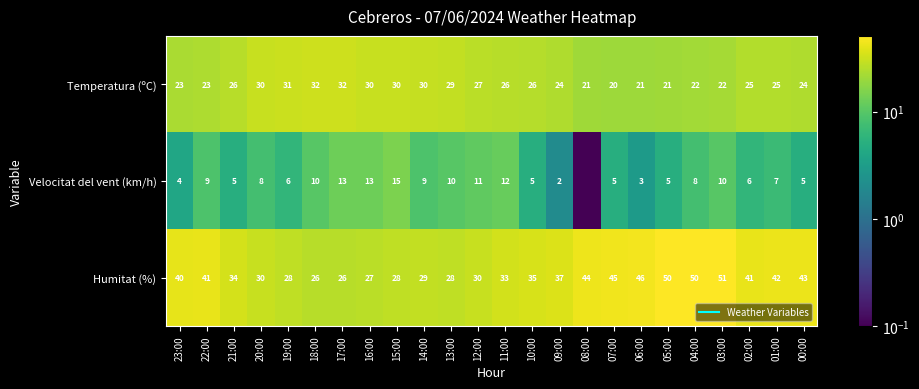

Is it true that Temperatura (ºC) equals 12.2 at 05:00?

False